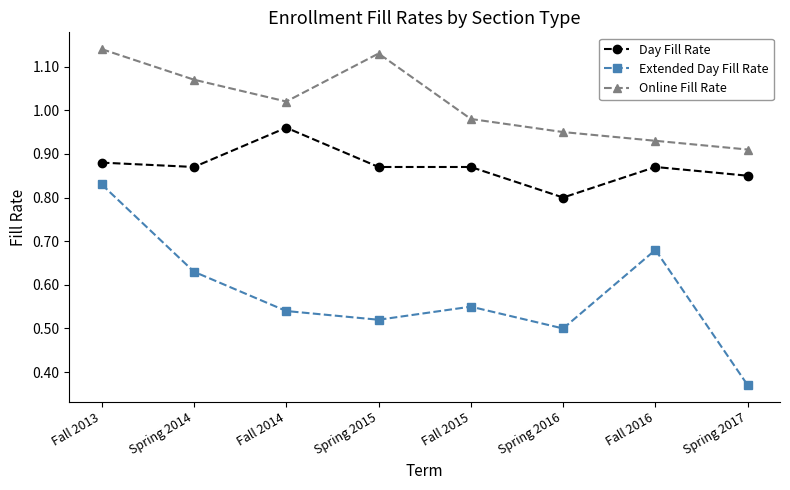

How many interior local peaks does the Online Fill Rate series have?

1